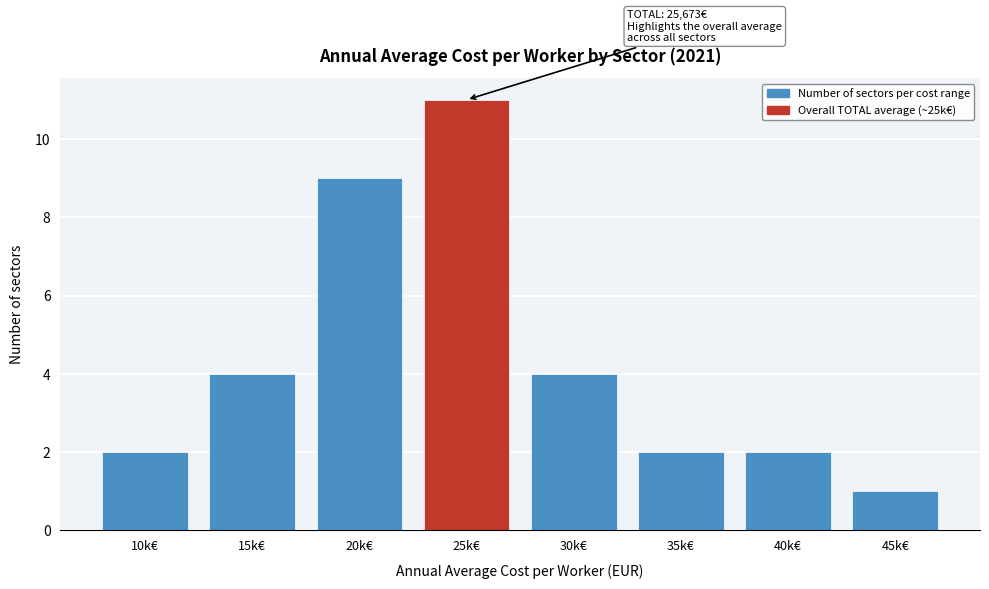

Reading left to right, transcribe all the data shown in this chart.

10k€=2	15k€=4	20k€=9	25k€=11	30k€=4	35k€=2	40k€=2	45k€=1